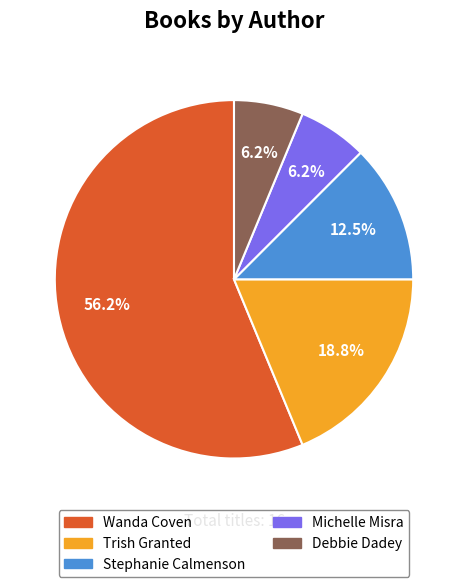

Between Stephanie Calmenson and Debbie Dadey, which is larger?

Stephanie Calmenson